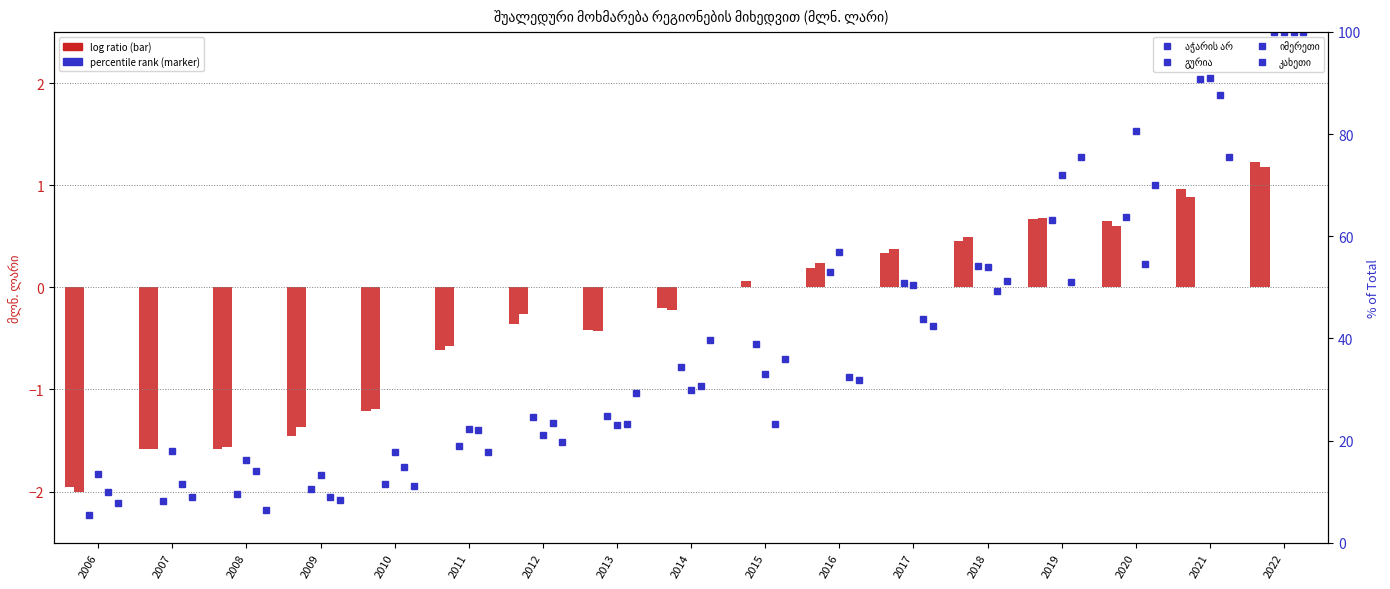

At which category does the chart reach its minimum across all series?

2006